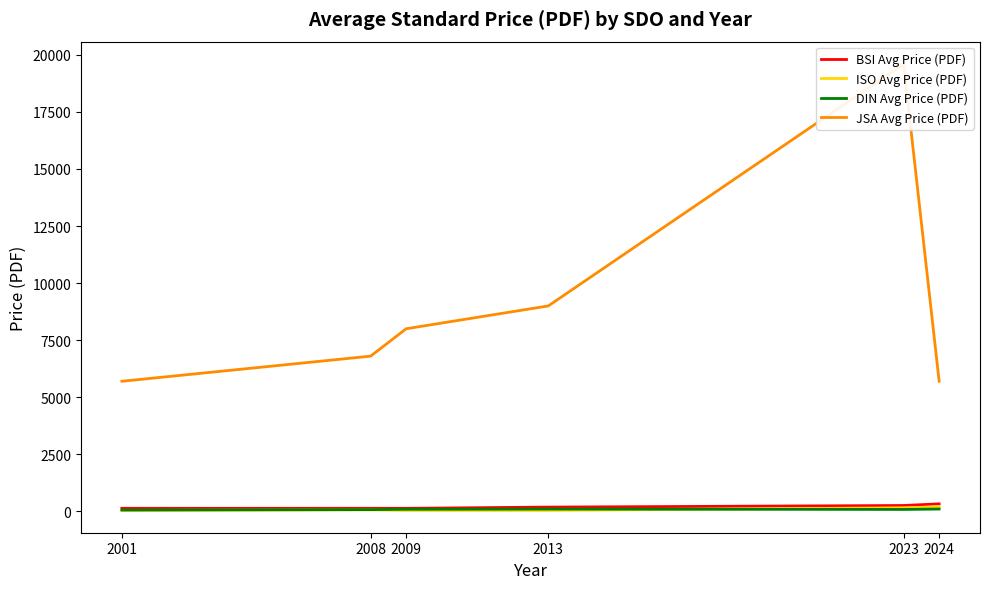

Rank the series by their maximum value, from highest to lowest.

JSA Avg Price (PDF), BSI Avg Price (PDF), ISO Avg Price (PDF), DIN Avg Price (PDF)